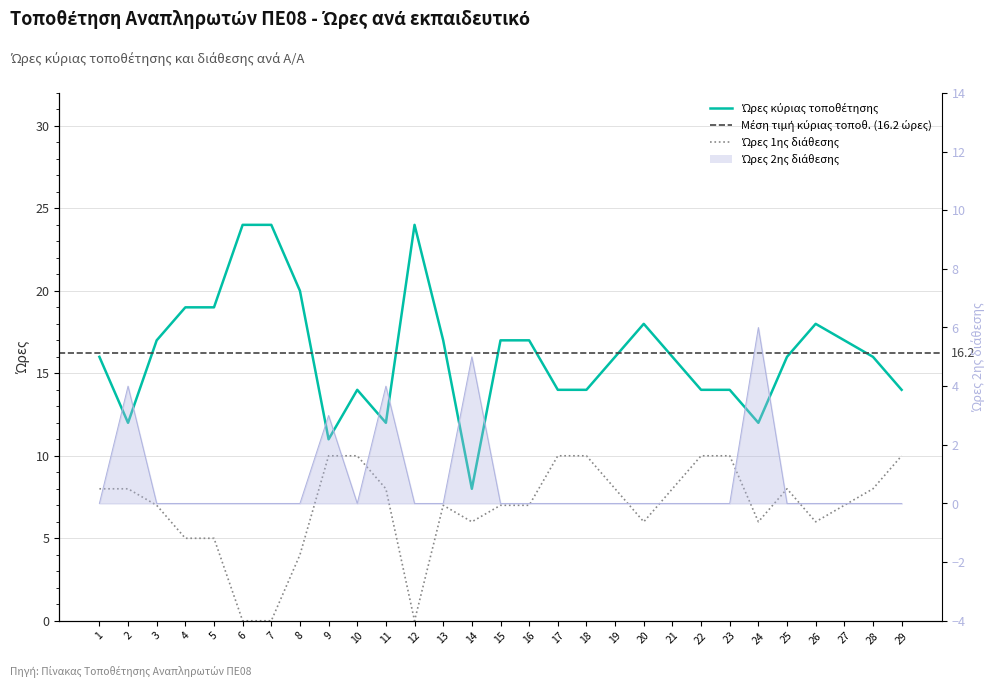

True or false: Ώρες κύριας τοποθέτησης and Ώρες 1ης διάθεσης cross at least once.

False